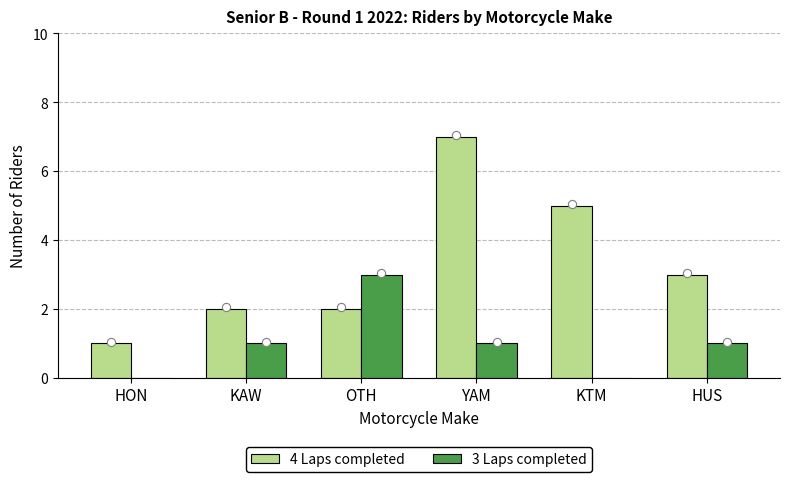

Which series has the largest total across all categories?

4 Laps completed